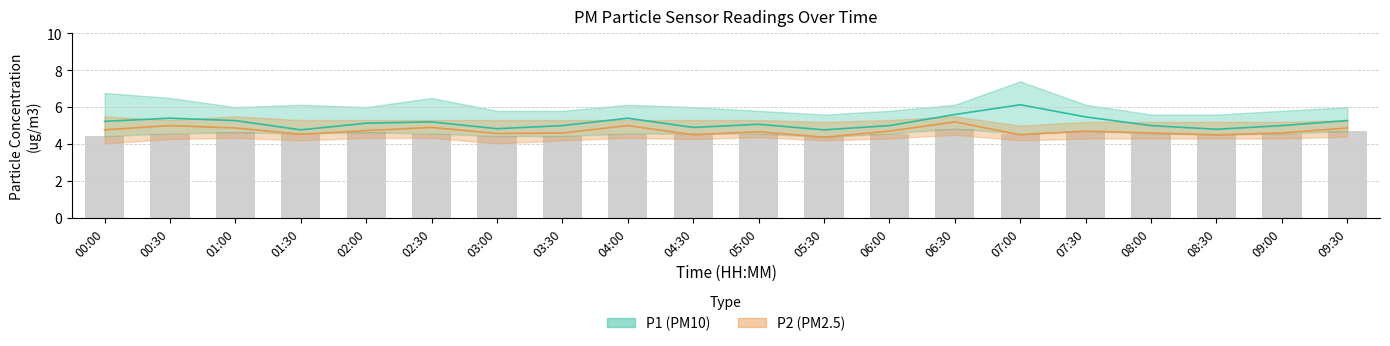

The value of P1 mean at 01:00 is 5.3. True or false?

True